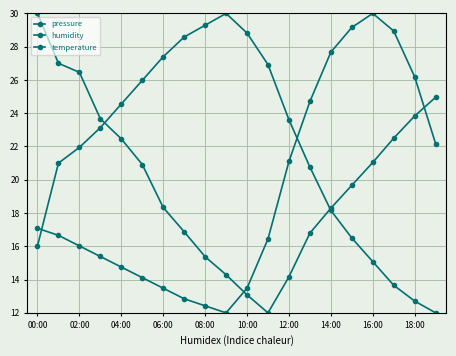

Which series has the widest spread of values?

pressure